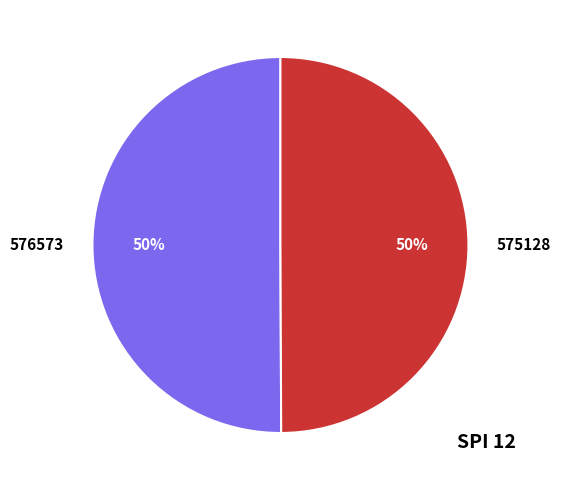

Approximately how many times larger is the value at 576573 compared to 575128?

1.0